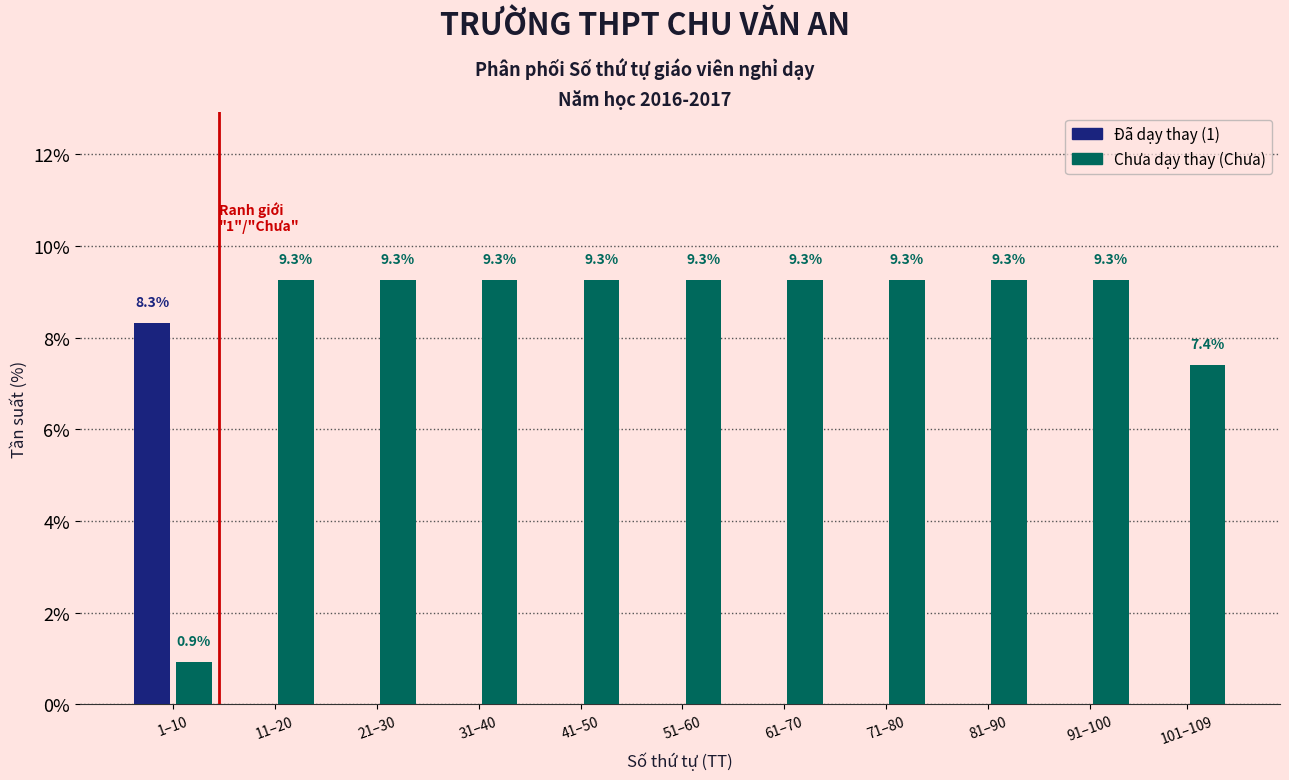

Reading left to right, what are all the values shown in this chart?

Đã dạy thay (1): 1–10=8.3	11–20=0.0	21–30=0.0	31–40=0.0	41–50=0.0	51–60=0.0	61–70=0.0	71–80=0.0	81–90=0.0	91–100=0.0	101–109=0.0
Chưa dạy thay (Chưa): 1–10=0.9	11–20=9.3	21–30=9.3	31–40=9.3	41–50=9.3	51–60=9.3	61–70=9.3	71–80=9.3	81–90=9.3	91–100=9.3	101–109=7.4